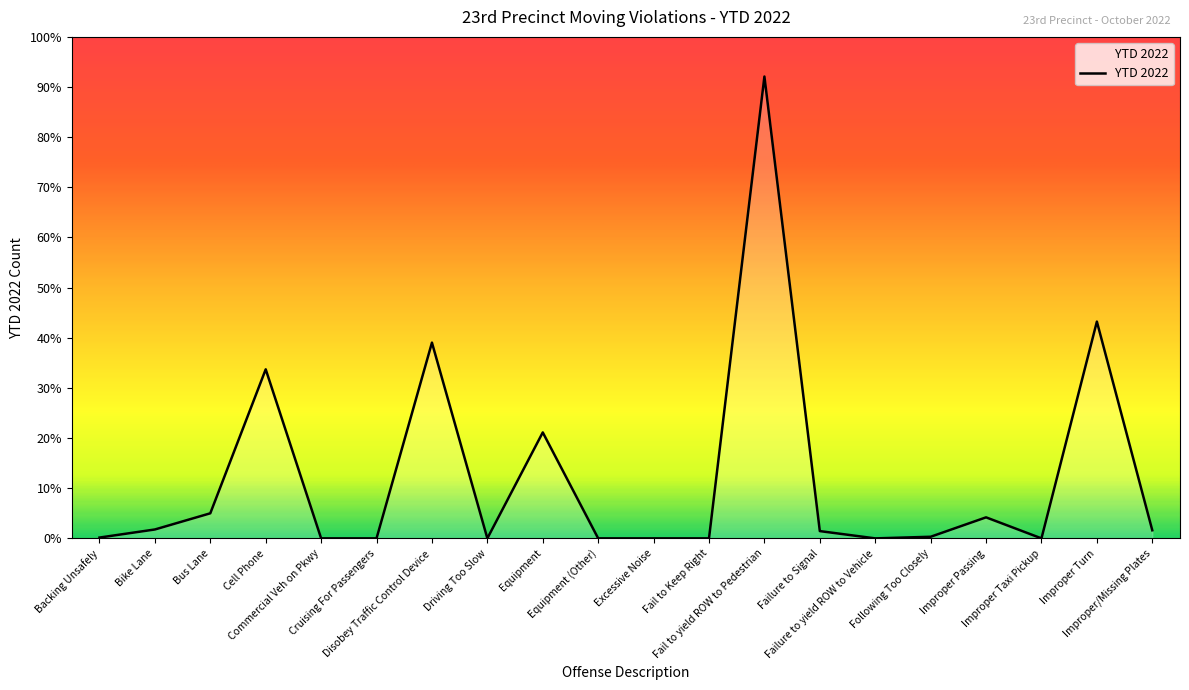

Which category has the highest value across all series?

Fail to yield ROW to Pedestrian